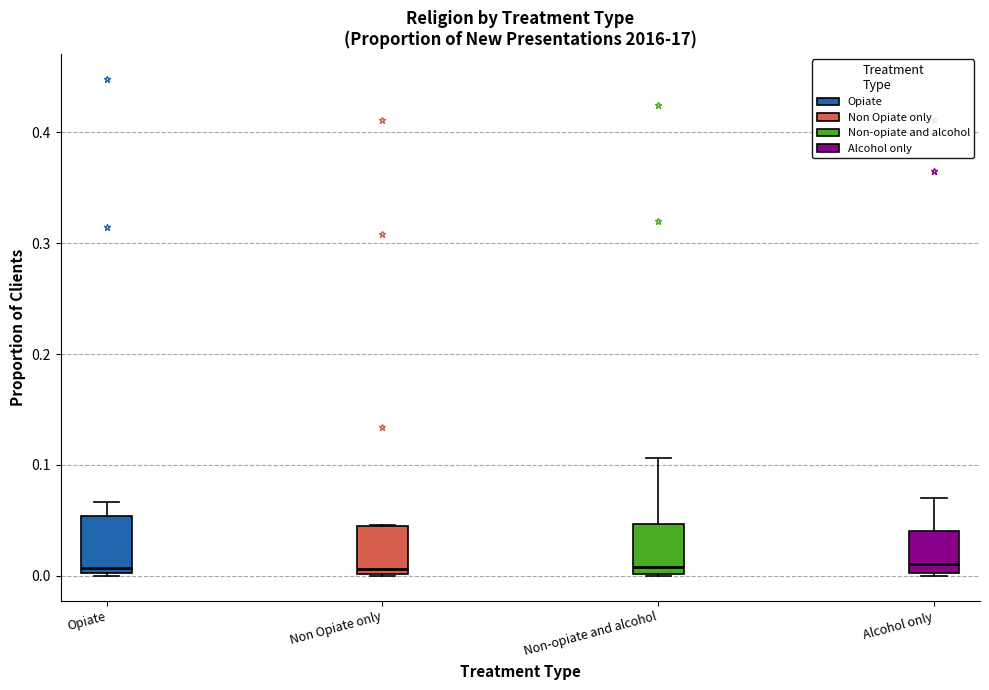

Reading left to right, transcribe this box plot: for each box, give where its median line is, the range the box spans, and where its two whiskers end, as read against the y-axis. The values are not printed on the chart, so give them approximately, as read against the axis.

Opiate: median 0.01, box 0.00 to 0.05, whiskers 0.00 to 0.07
Non Opiate only: median 0.01, box 0.00 to 0.05, whiskers 0.00 to 0.05
Non-opiate and alcohol: median 0.01, box 0.00 to 0.05, whiskers 0.00 to 0.11
Alcohol only: median 0.01, box 0.00 to 0.04, whiskers 0.00 to 0.07